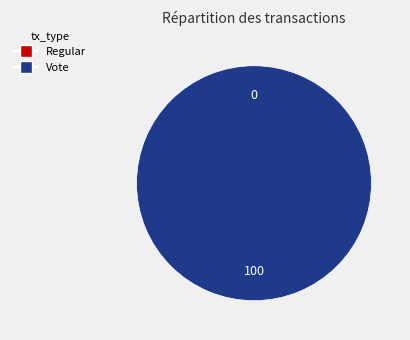

To the nearest percent, what portion does Vote represent?

100%